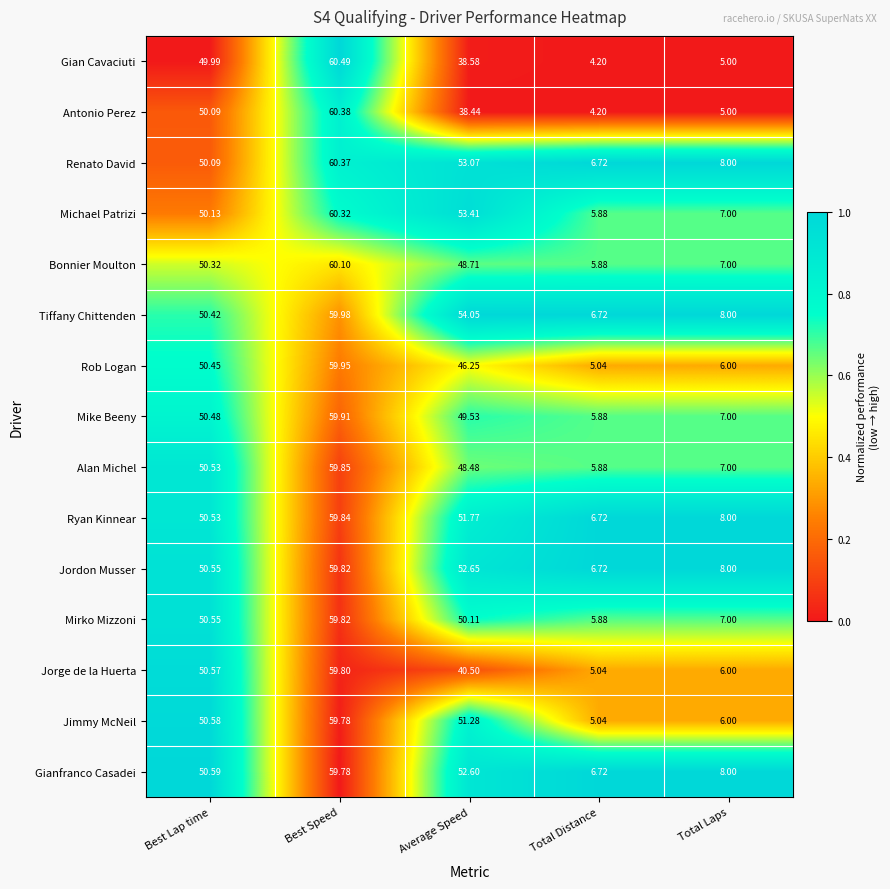

List the labels in order of Jordon Musser value, largest first.

Best Speed, Average Speed, Best Lap time, Total Laps, Total Distance